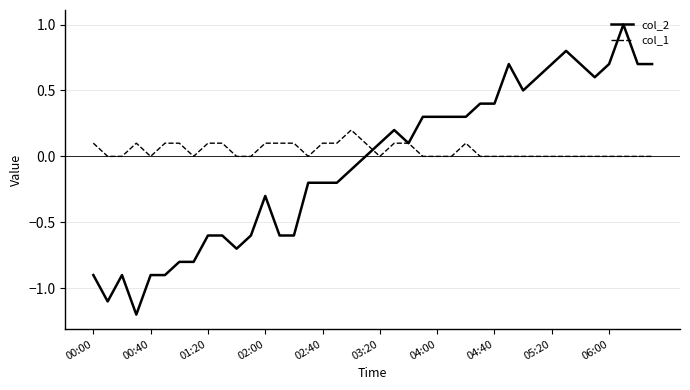

What is the maximum value shown in the chart?

1.0